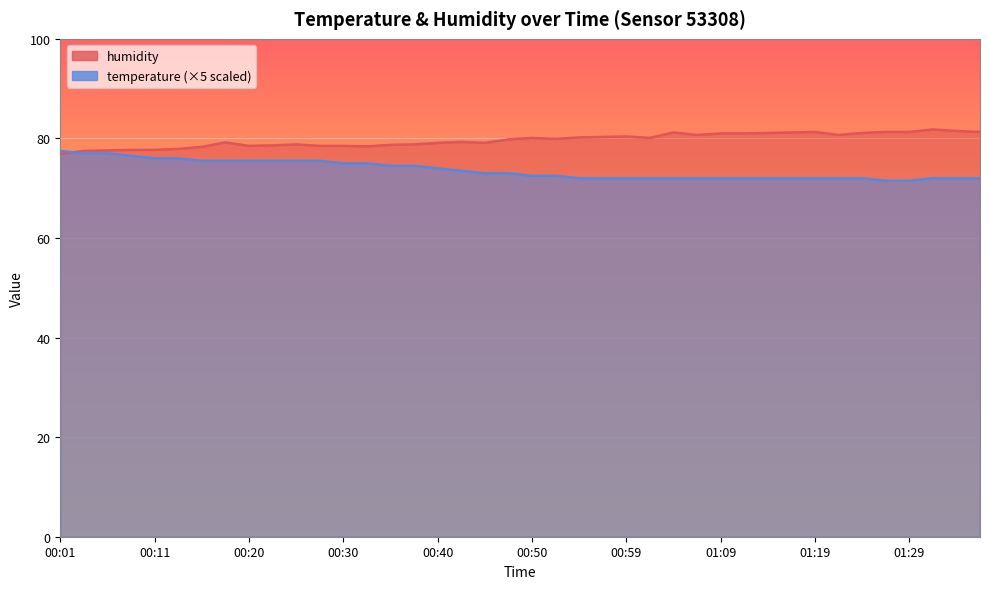

List the labels in order of temperature value, largest first.

00:01, 00:03, 00:06, 00:08, 00:11, 00:13, 00:15, 00:18, 00:20, 00:23, 00:25, 00:28, 00:30, 00:32, 00:35, 00:37, 00:40, 00:42, 00:45, 00:47, 00:50, 00:52, 00:54, 00:57, 00:59, 01:02, 01:04, 01:07, 01:09, 01:12, 01:14, 01:16, 01:19, 01:22, 01:24, 01:32, 01:34, 01:37, 01:27, 01:29